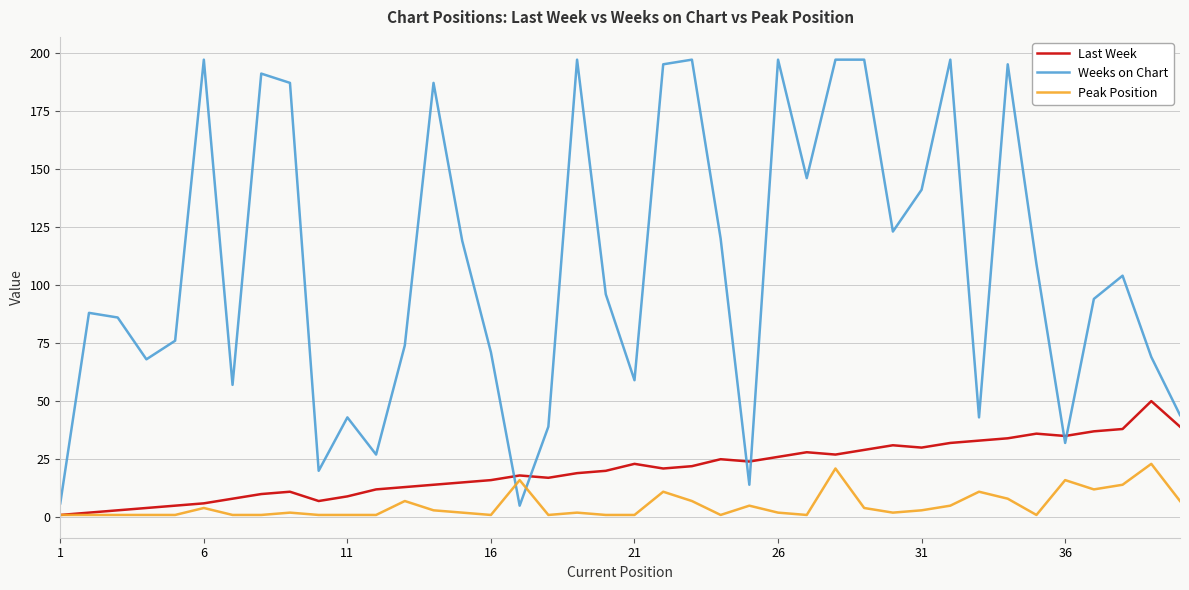

List the series in order of their peak value, lowest first.

Peak Position, Last Week, Weeks on Chart